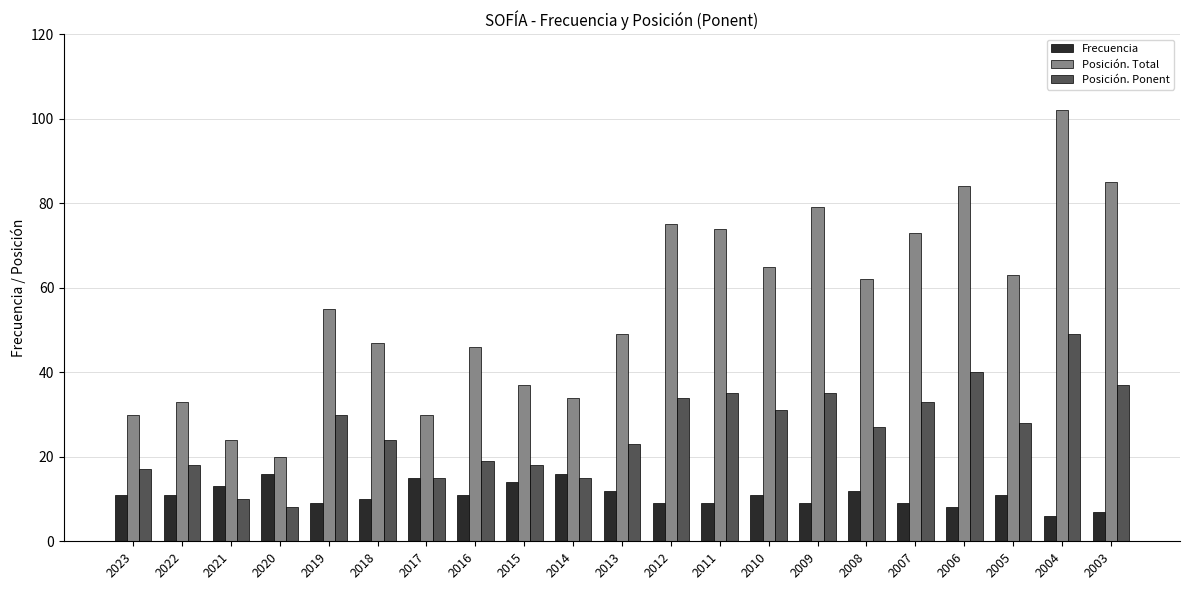

True or false: Posición. Ponent has a value of 20 at 2011.

False